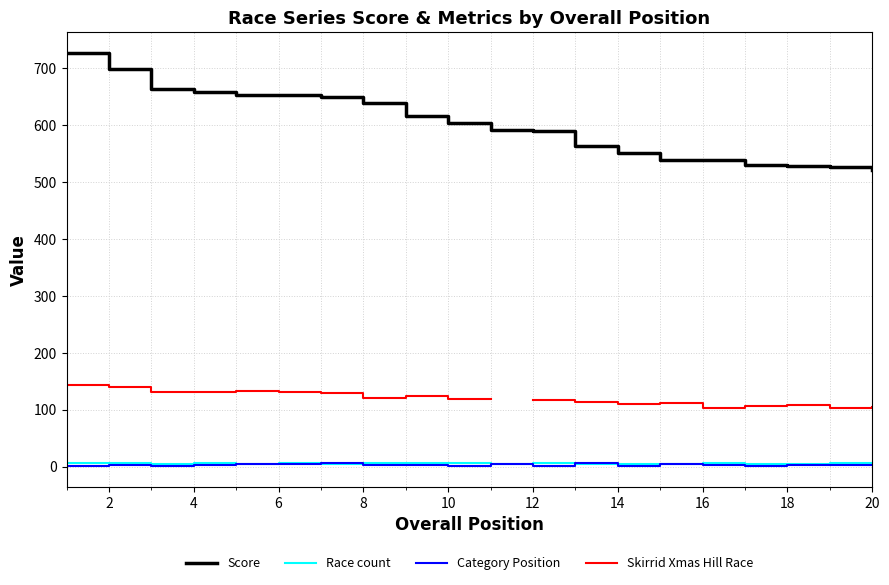

Is the value of Race count at 20 greater than the value of Score at 8?

No